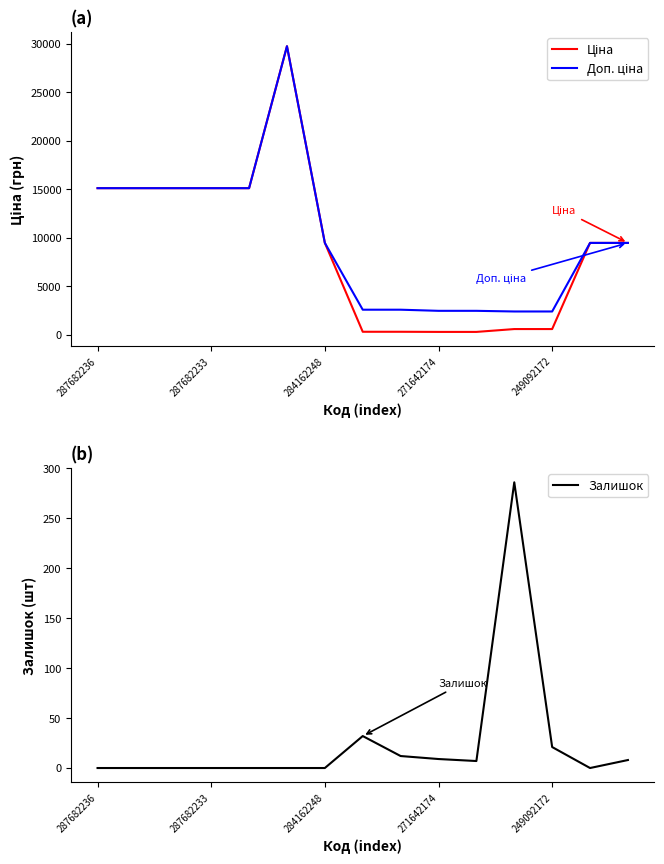

True or false: Залишок has a value of -104 at 287682236.

False